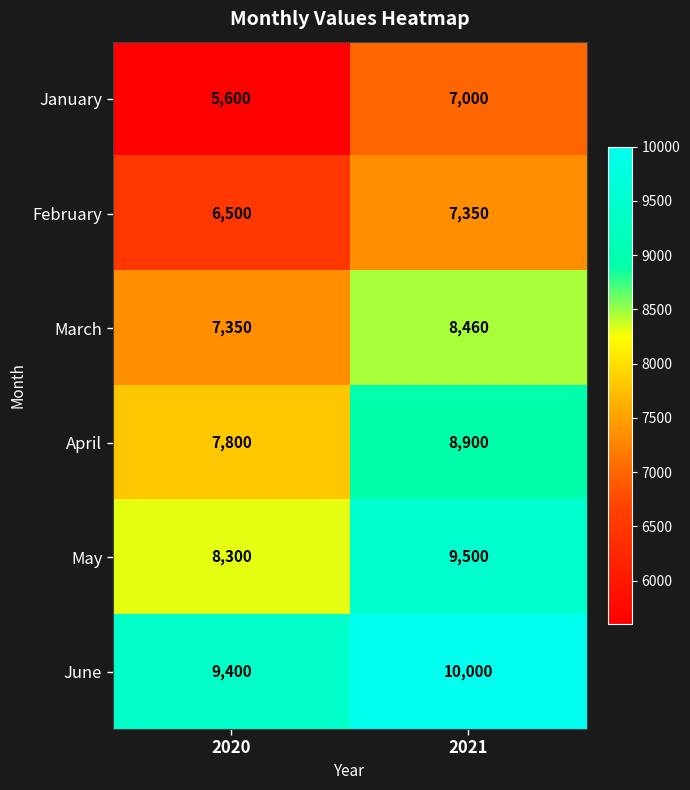

Reading left to right, extract all data points from this chart.

January: 2020=5600	2021=7000
February: 2020=6500	2021=7350
March: 2020=7350	2021=8460
April: 2020=7800	2021=8900
May: 2020=8300	2021=9500
June: 2020=9400	2021=10000